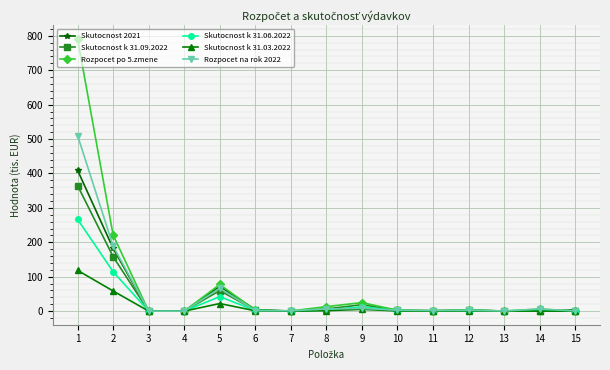

At which category does Skutocnost k 31.06.2022 reach its first local peak?

5